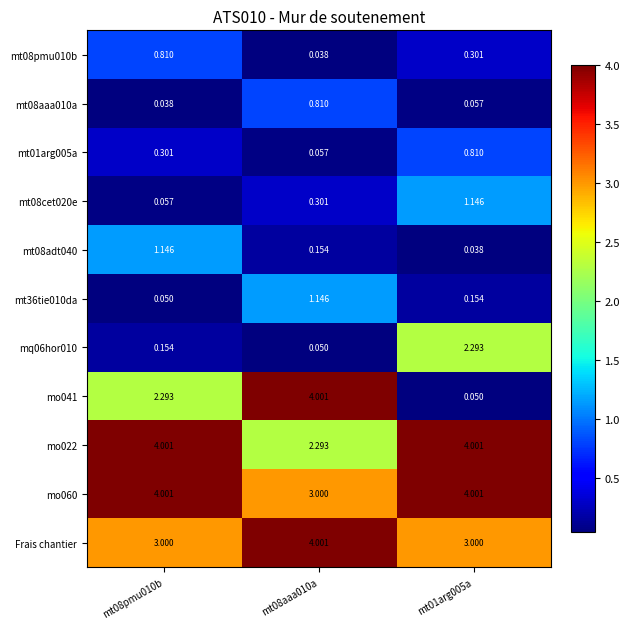

Is the value of mq06hor010 at mt08pmu010b greater than the value of mt36tie010da at mt08pmu010b?

Yes